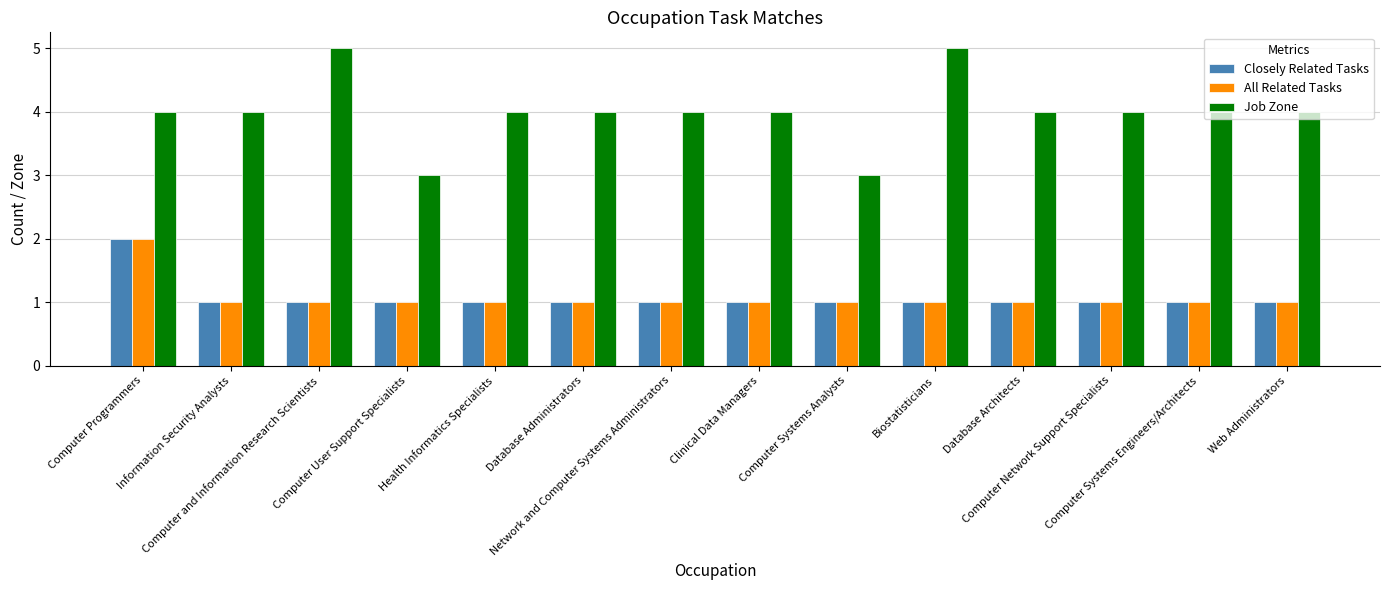

What is the sum of all Closely Related Tasks values?

15